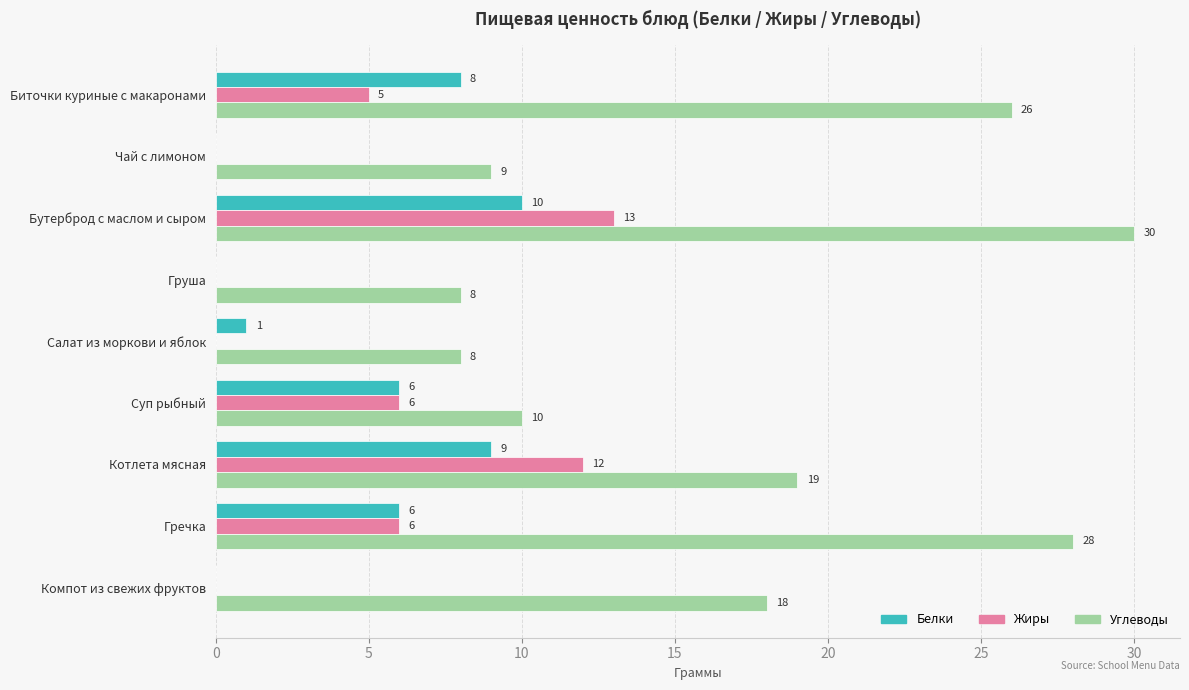

What are all the series names shown in the legend?

Белки, Жиры, Углеводы